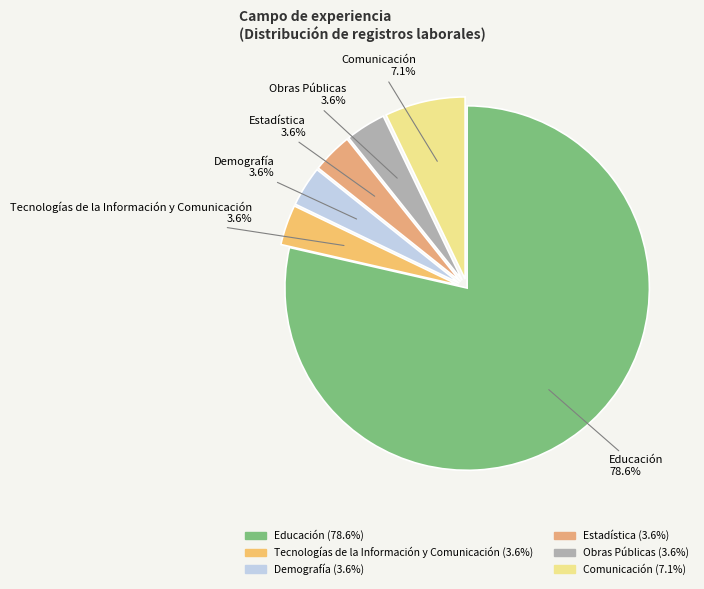

True or false: Tecnologías de la Información y Comunicación accounts for 4% of the total.

True